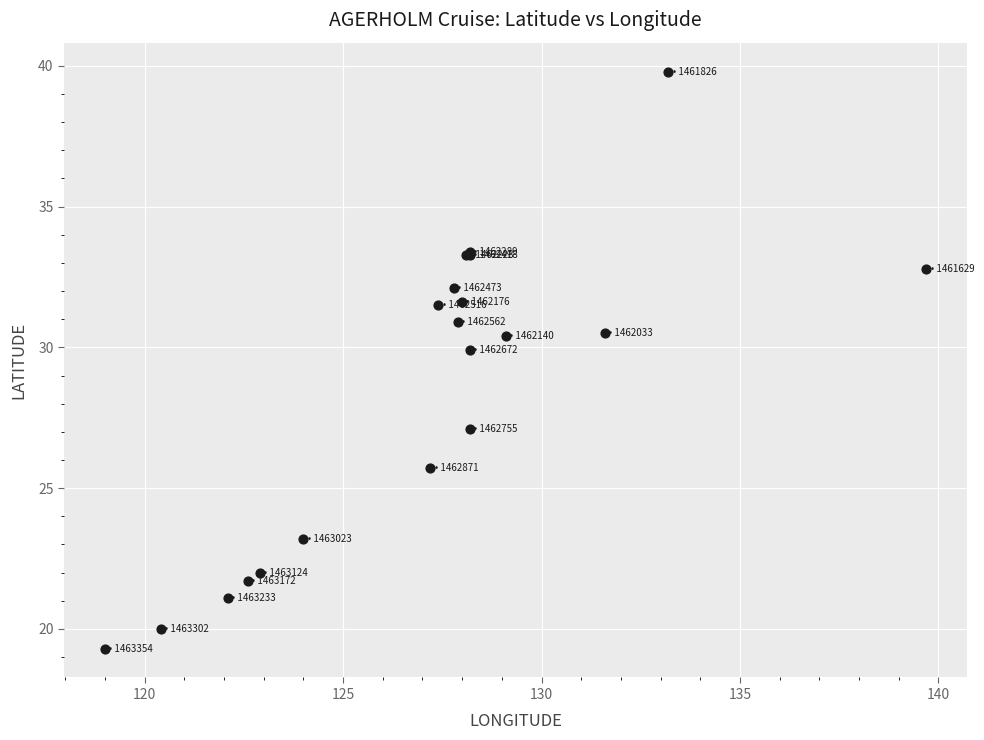

What Y value in the scatter plot is closest to 29?

29.9